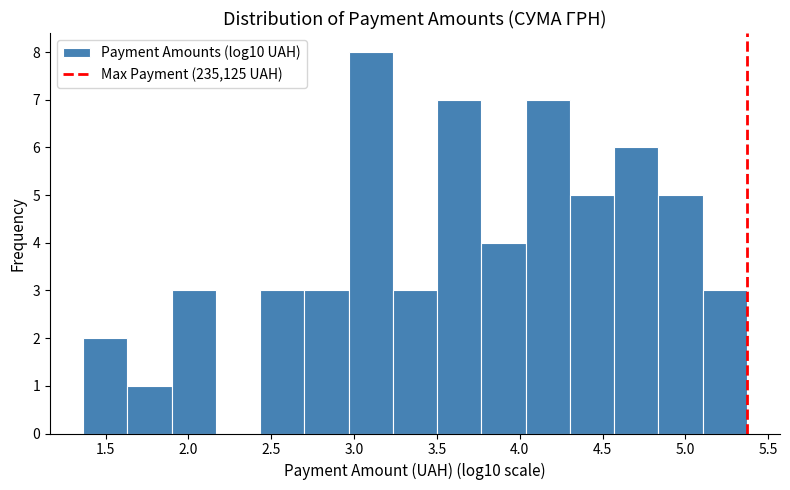

Reading left to right, list every bar in this chart as the range it spans on the x-axis followed by its height. Neither the bar edges nor the heights are printed on the chart, so give them approximately, as read against the axes.

1.35 to 1.65: 2
1.65 to 1.90: 1
1.90 to 2.15: 3
2.15 to 2.45: 0
2.45 to 2.70: 3
2.70 to 2.95: 3
2.95 to 3.25: 8
3.25 to 3.50: 3
3.50 to 3.75: 7
3.75 to 4.05: 4
4.05 to 4.30: 7
4.30 to 4.55: 5
4.55 to 4.85: 6
4.85 to 5.10: 5
5.10 to 5.35: 3